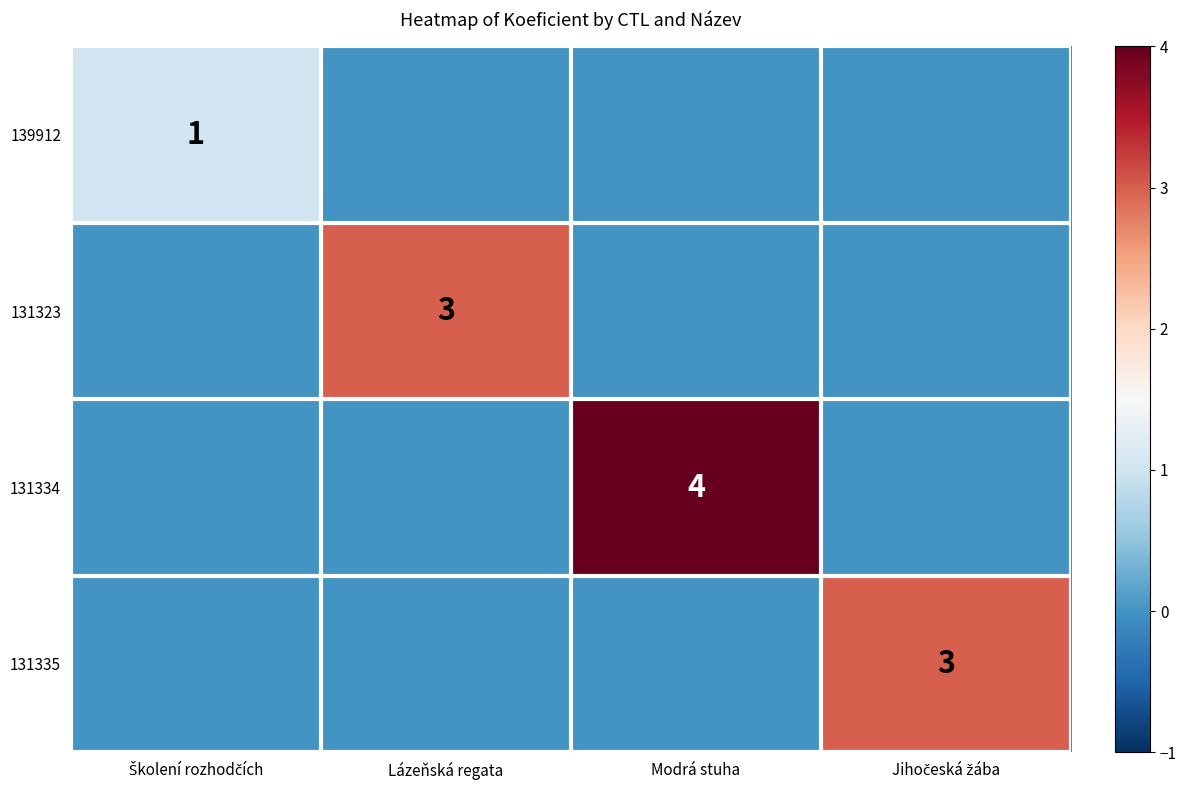

How many values in 131334 are above zero?

1